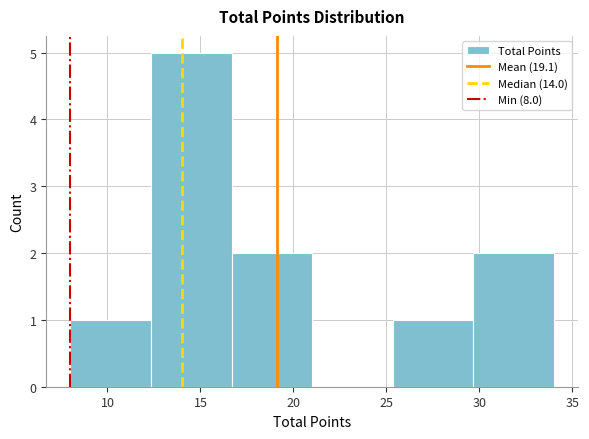

Reading left to right, transcribe this chart: for each bar, give the range it covers on the x-axis and its height. Neither the bar edges nor the heights are printed on the chart, so give them approximately, as read against the axes.

8.0 to 12.5: 1
12.5 to 16.5: 5
16.5 to 21.0: 2
21.0 to 25.5: 0
25.5 to 29.5: 1
29.5 to 34.0: 2